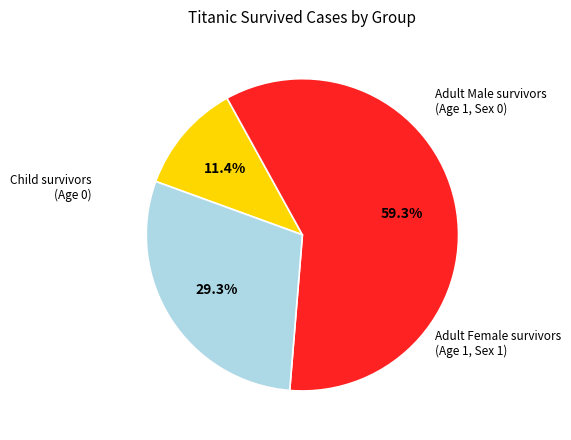

Is there a majority slice in this chart?

Yes